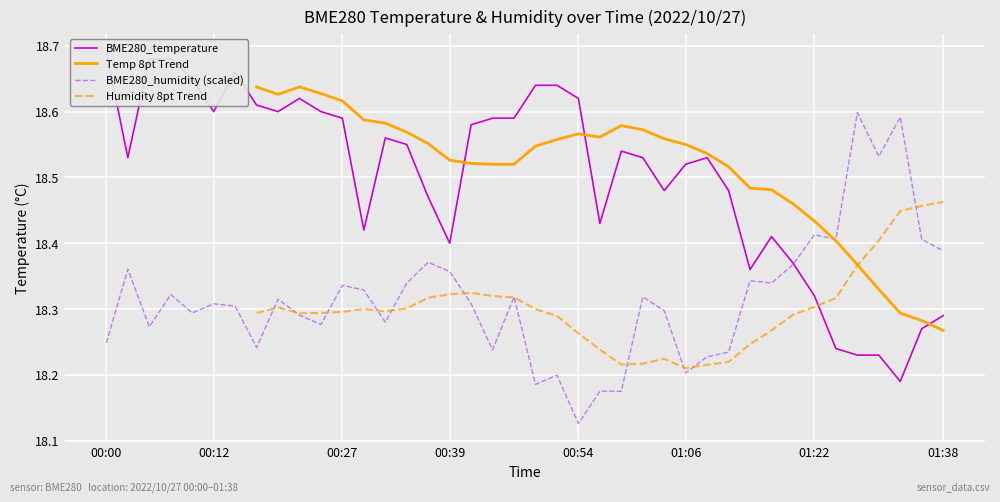

How many values in the Temp 8pt Trend series exceed 18?

33